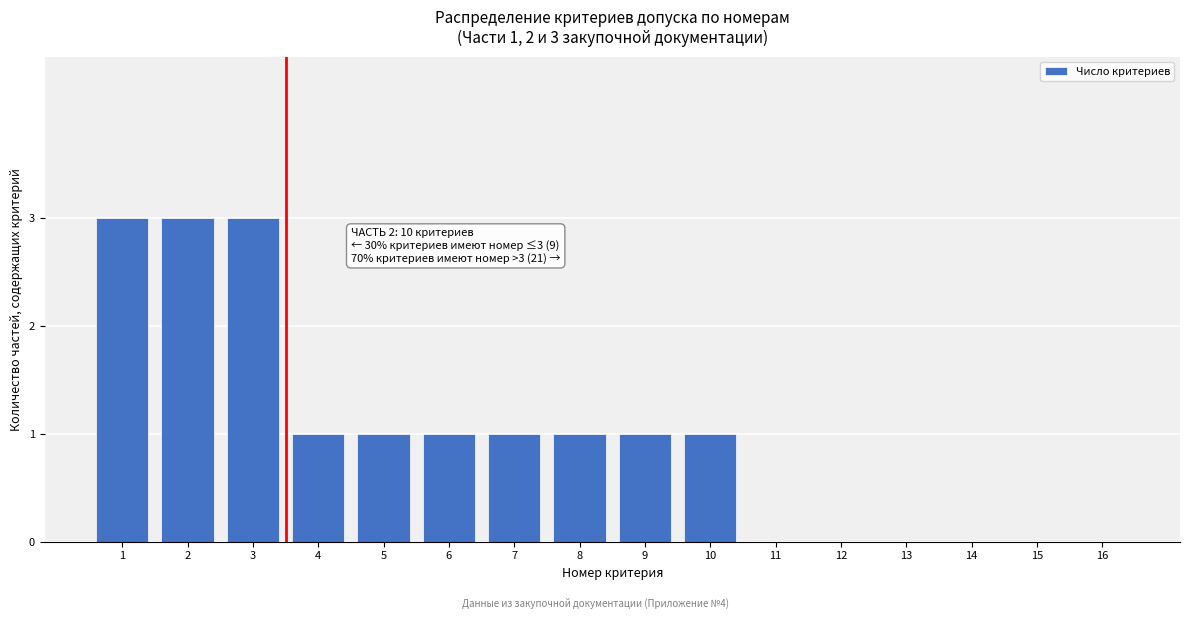

Reading right to left, list all the values displayed in this chart.

16=0	15=0	14=0	13=0	12=0	11=0	10=1	9=1	8=1	7=1	6=1	5=1	4=1	3=3	2=3	1=3